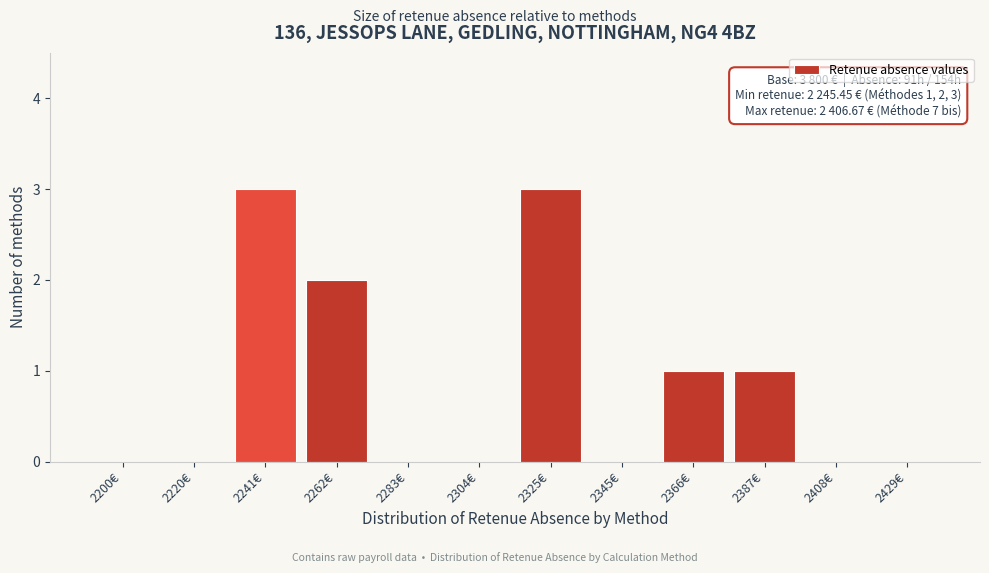

Reading right to left, what are all the values shown in this chart?

2429€=0	2408€=0	2387€=1	2366€=1	2345€=0	2325€=3	2304€=0	2283€=0	2262€=2	2241€=3	2220€=0	2200€=0